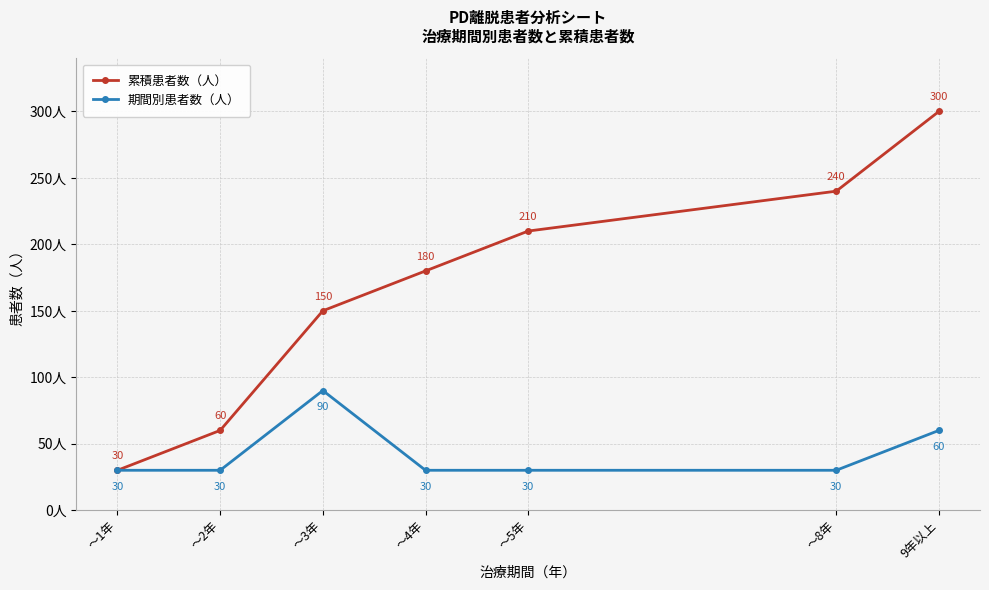

Count the 累積患者数（人） values in the range 60 to 240.

5